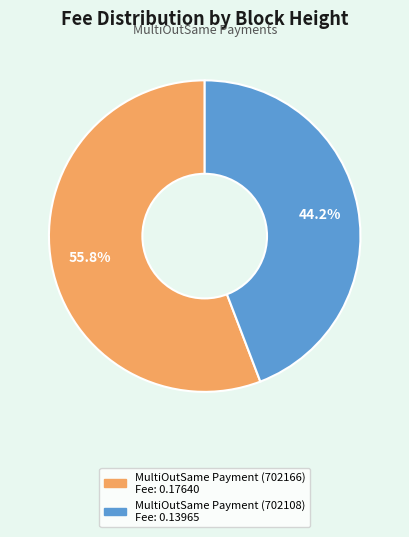

What is the total percentage of MultiOutSame Payment (702166) and MultiOutSame Payment (702108)?

100.0%